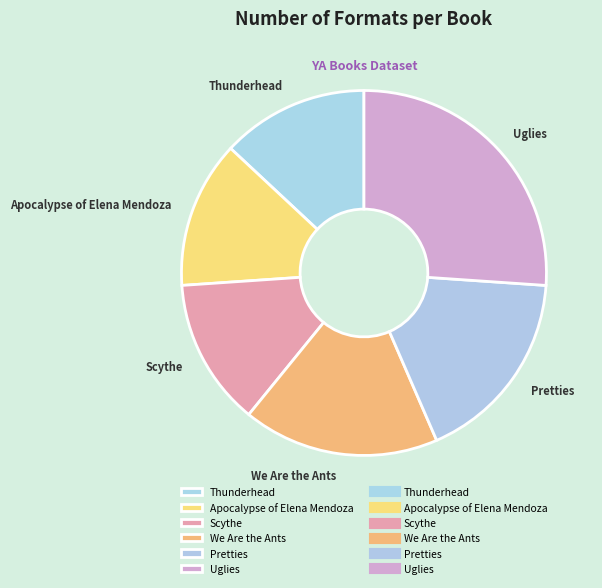

Is the sum of Scythe and We Are the Ants greater than half?

No